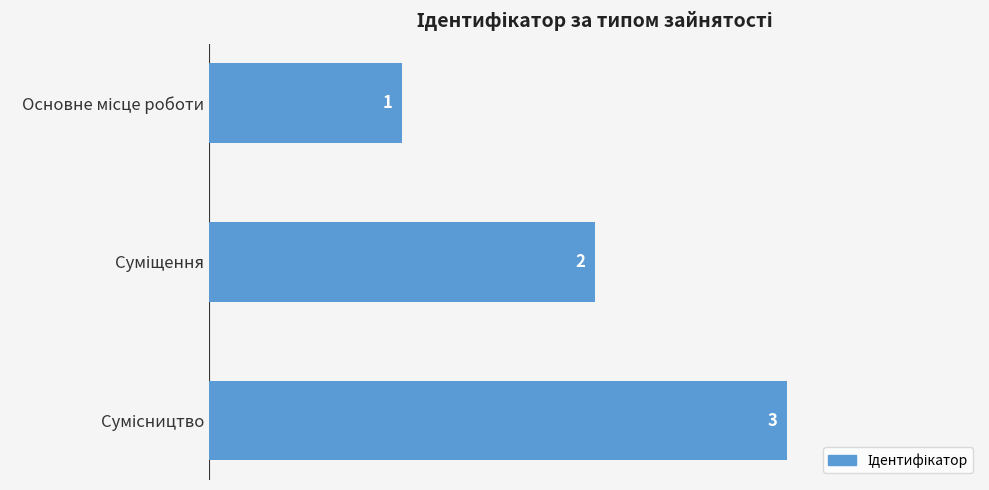

What is the value of the 2nd bar from the top?

2